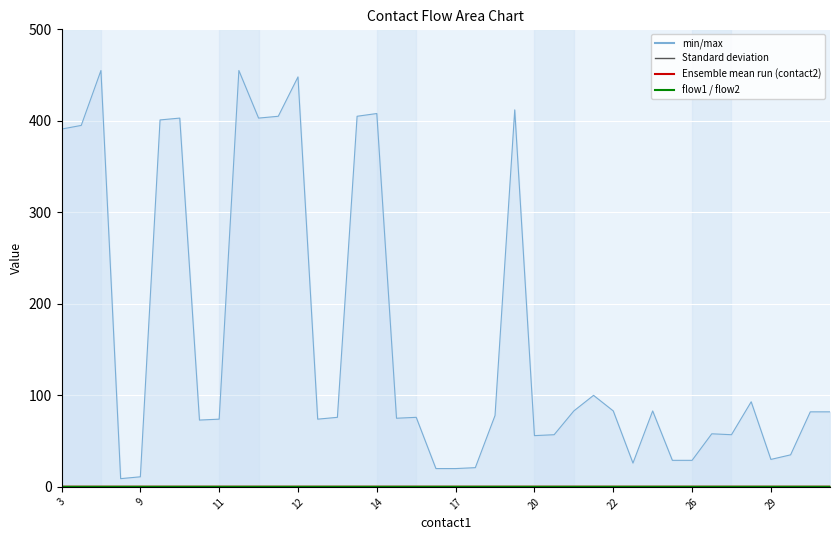

Is the value of flow1 at 5 greater than the value of flow2 at 21?

No